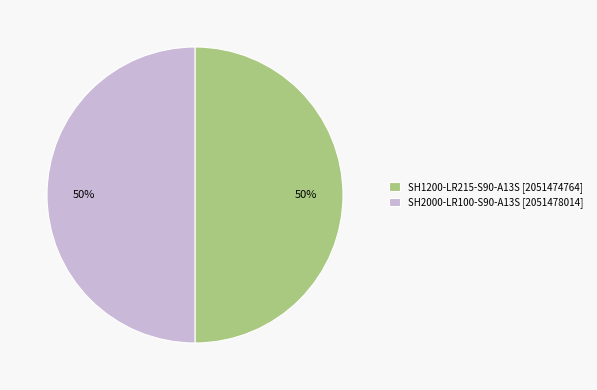

The SH2000-LR100-S90-A13S slice represents 37% of the pie. True or false?

False